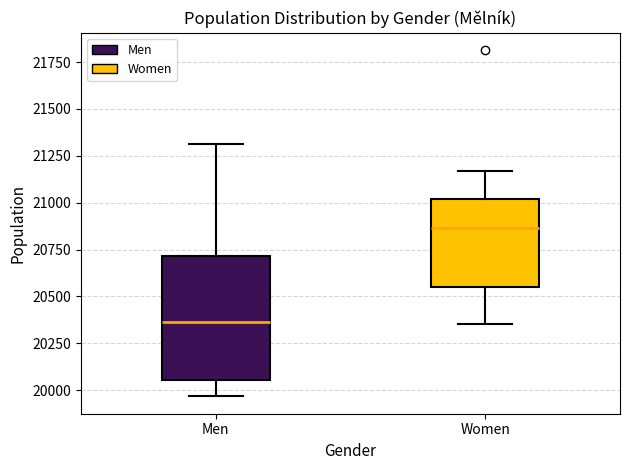

Reading left to right, transcribe this box plot: for each box, give where its median line is, the range the box spans, and where its two whiskers end, as read against the y-axis. The values are not printed on the chart, so give them approximately, as read against the axis.

Men: median 20350, box 20050 to 20700, whiskers 19950 to 21300
Women: median 20850, box 20550 to 21000, whiskers 20350 to 21150